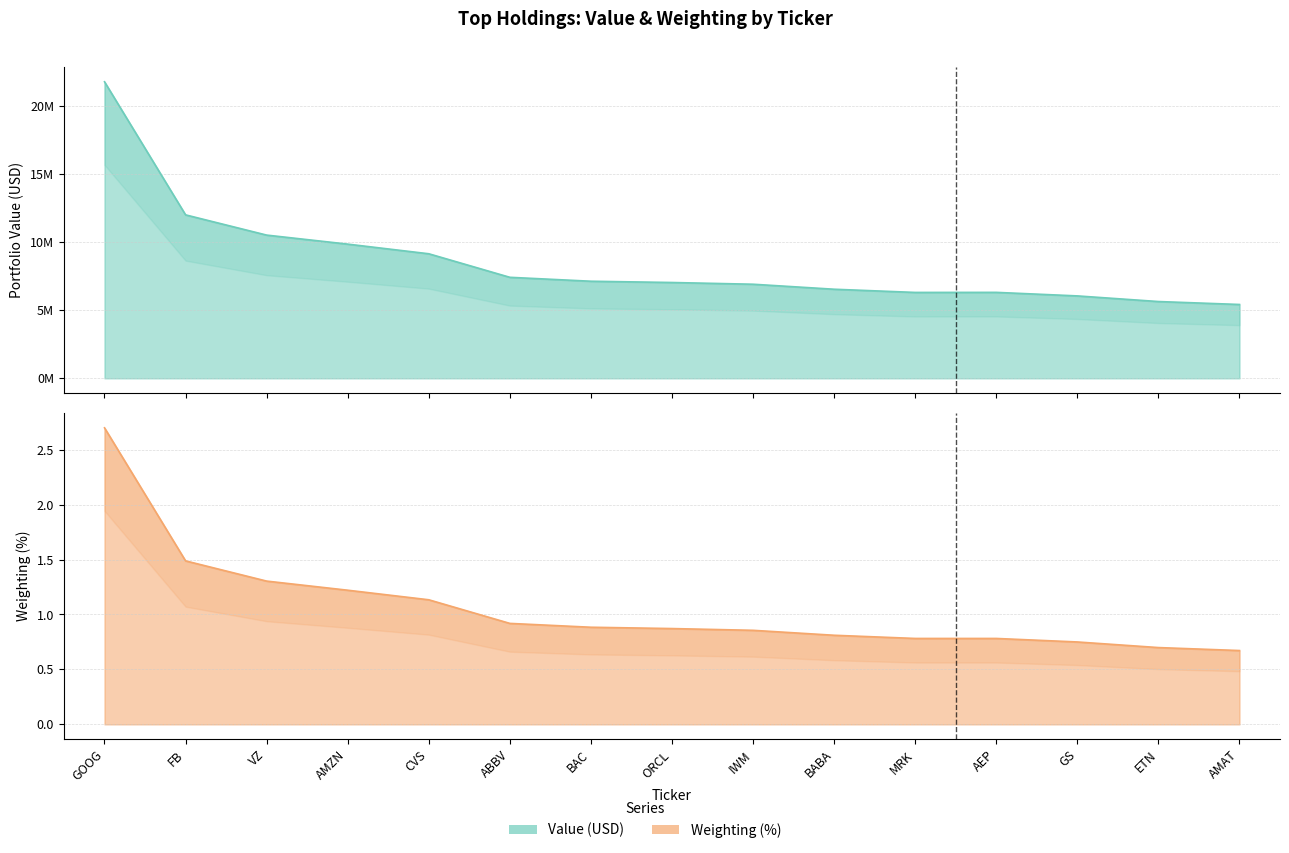

Reading left to right, transcribe all the data shown in this chart.

Value (USD): 21764000.0	11996000.0	10511000.0	9848000.0	9141000.0	7413000.0	7125000.0	7032000.0	6905000.0	6538000.0	6303000.0	6308000.0	6048000.0	5635000.0	5419000.0
Weighting (%): 2.7	1.5	1.3	1.2	1.1	0.9	0.9	0.9	0.9	0.8	0.8	0.8	0.8	0.7	0.7